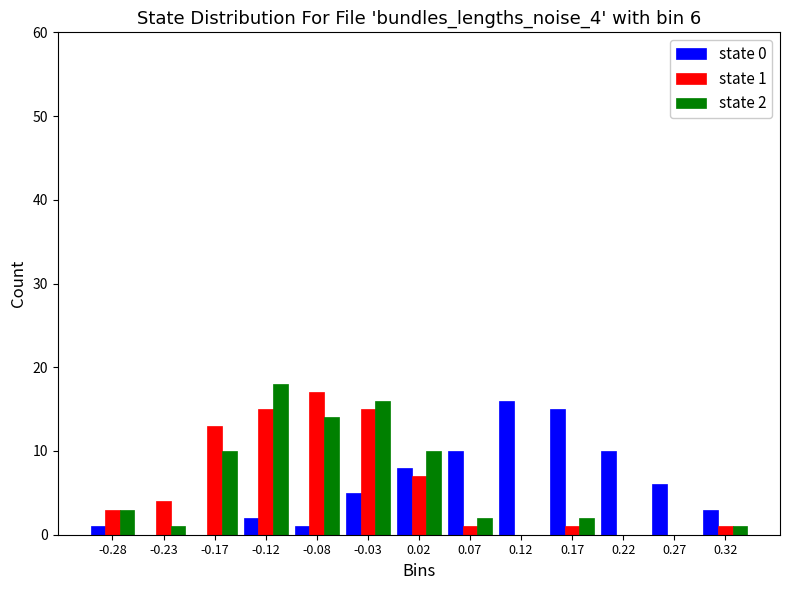

In the state 1 series, which range on the x-axis has the tallest bar?

-0.10 to -0.05